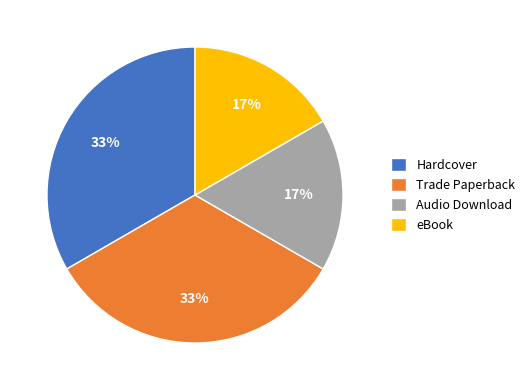

Does any single category account for the majority?

No